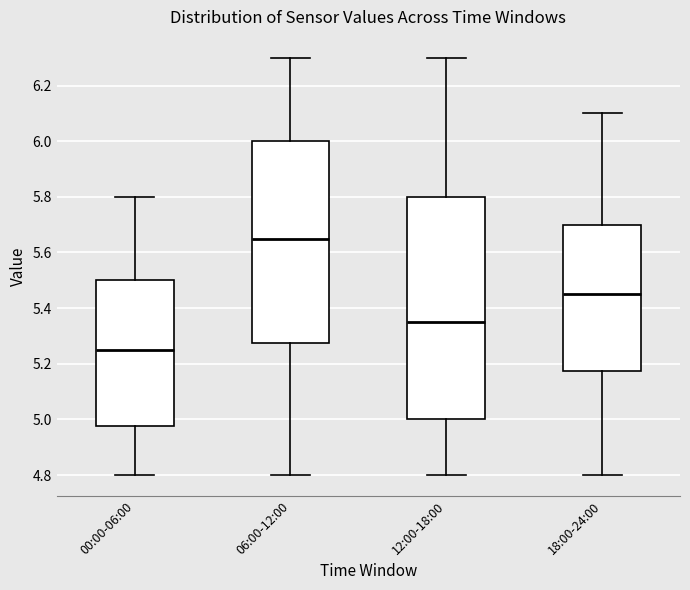

Which box has the highest median line?

06:00-12:00